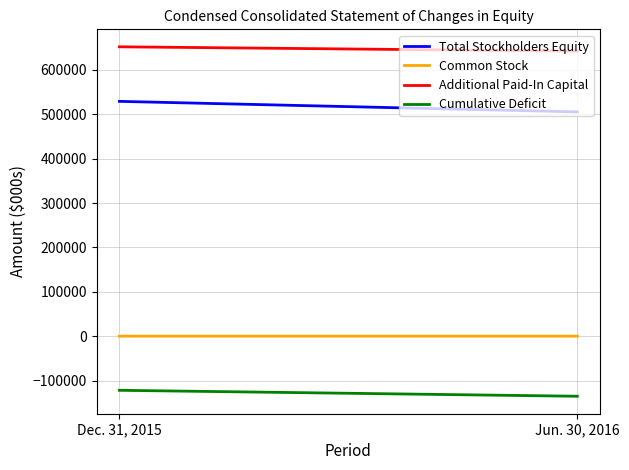

At which category is the sum across all series the highest?

Dec. 31, 2015